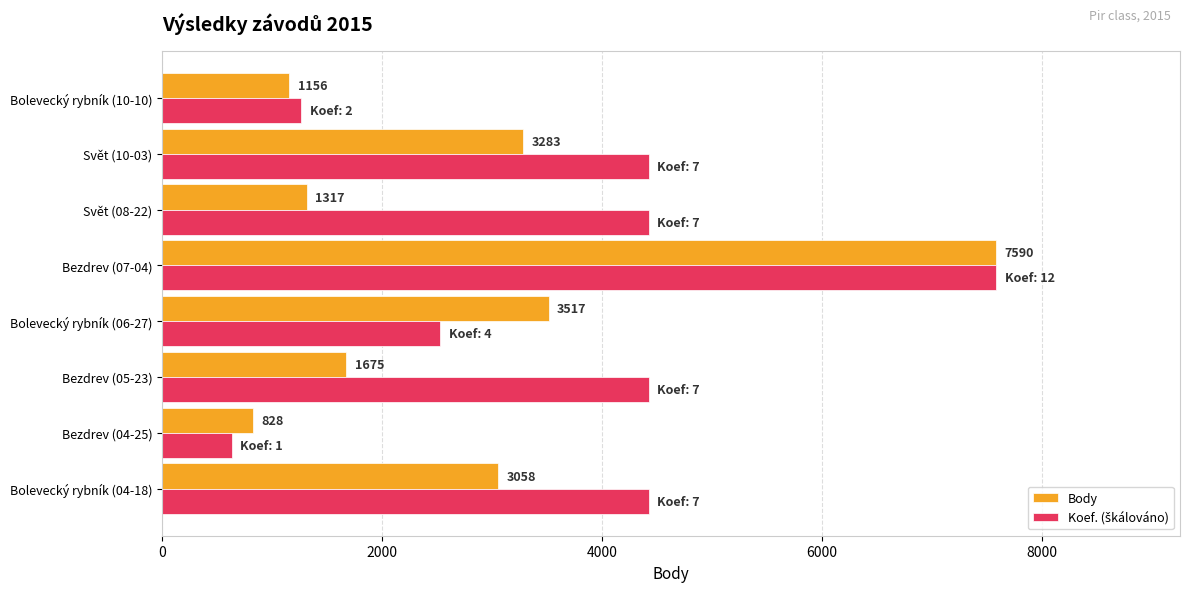

What is the sum of the Body values at Svět (10-03) and Svět (08-22)?

4600.0